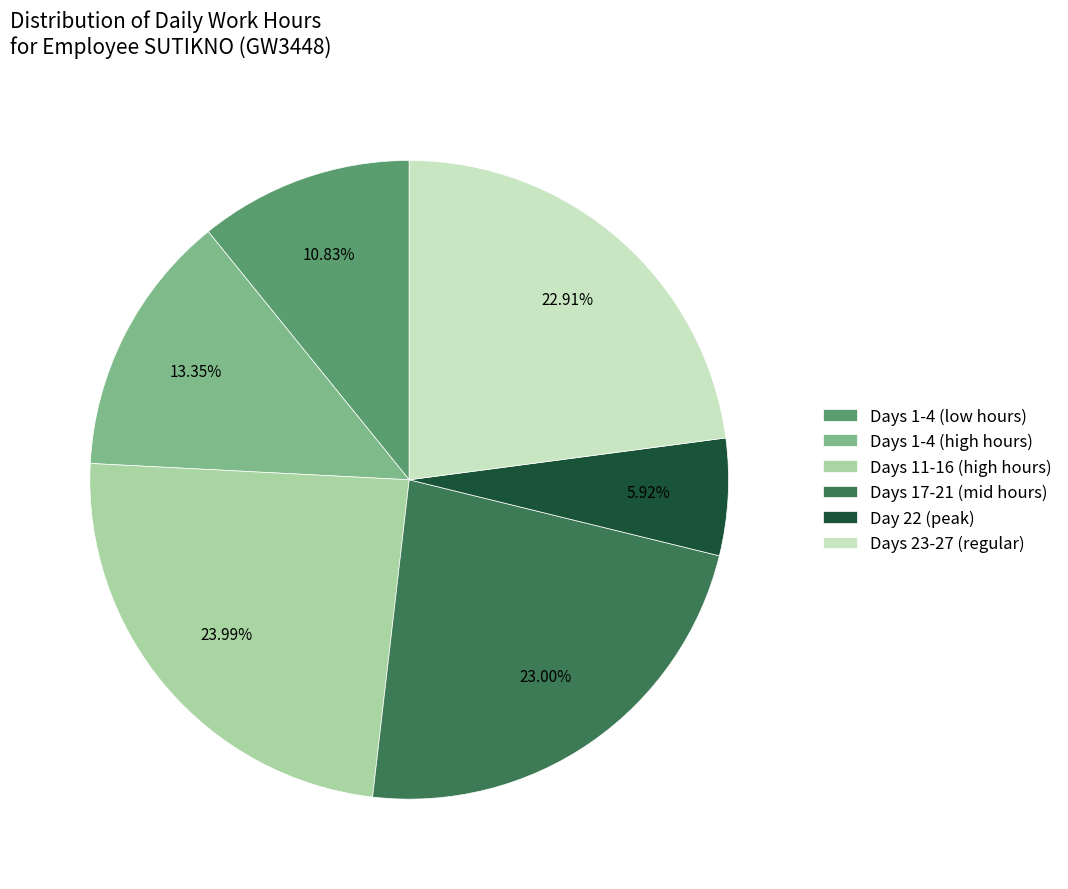

To the nearest percent, what is the average slice percentage?

17%